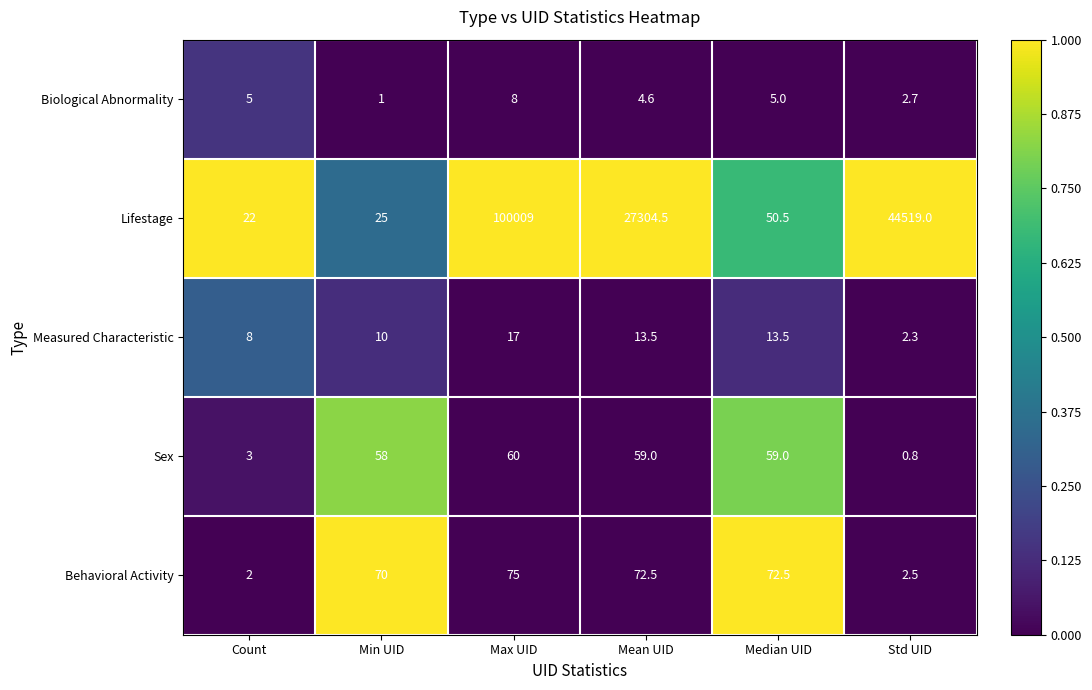

Rank the series by their maximum value, from highest to lowest.

Lifestage, Behavioral Activity, Sex, Measured Characteristic, Biological Abnormality